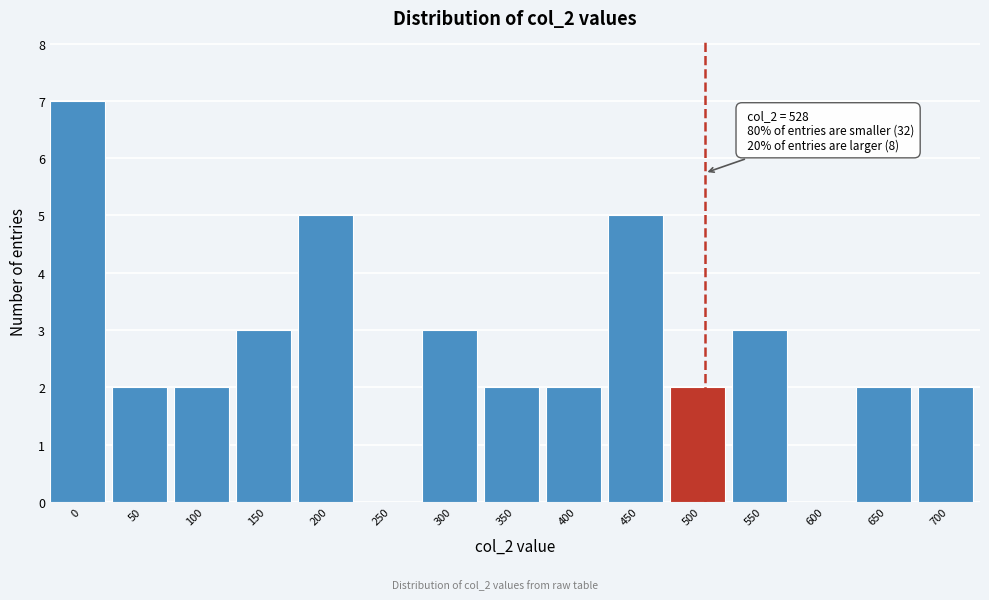

Reading right to left, list all the values displayed in this chart.

700=2	650=2	600=0	550=3	500=2	450=5	400=2	350=2	300=3	250=0	200=5	150=3	100=2	50=2	0=7